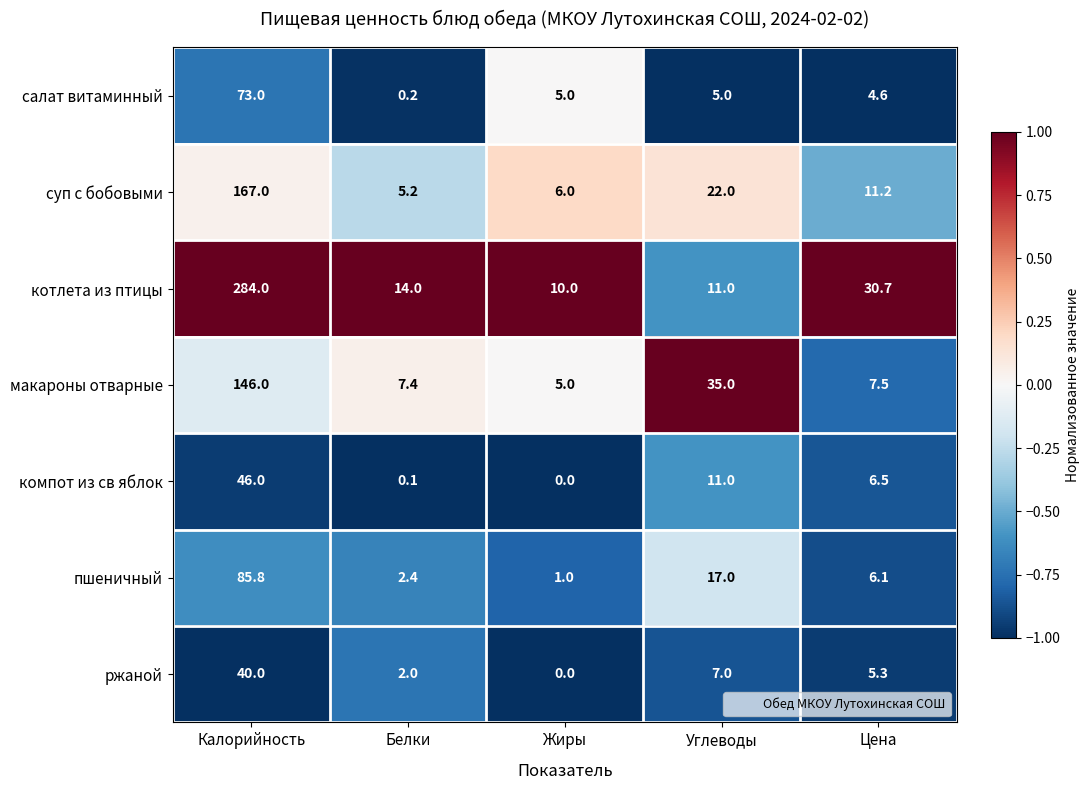

Rank the series at Калорийность from highest to lowest value.

котлета из птицы, суп с бобовыми, макароны отварные, пшеничный, салат витаминный, компот из св яблок, ржаной